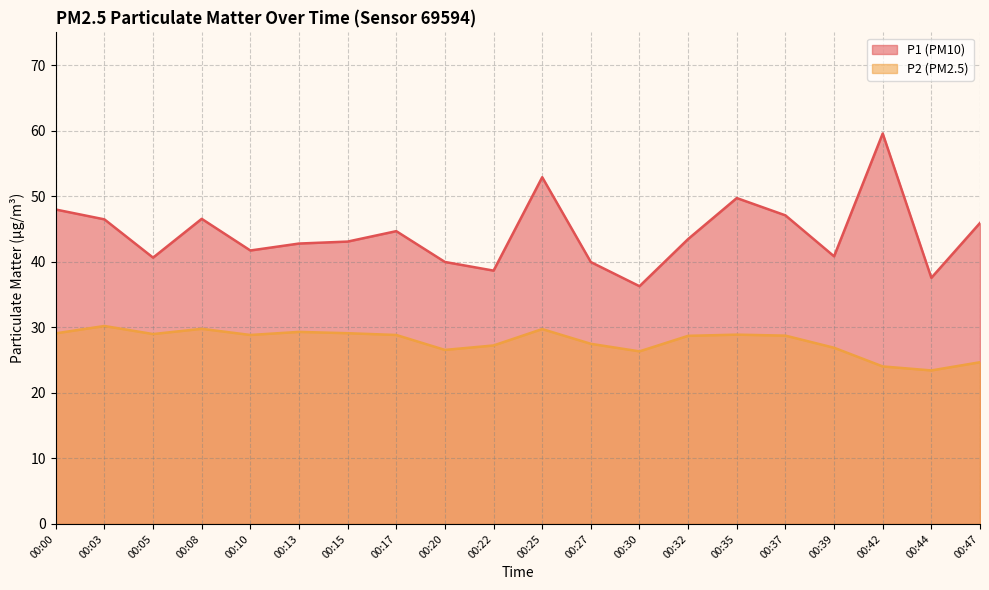

What are all the series names shown in the legend?

P1 (PM10), P2 (PM2.5)